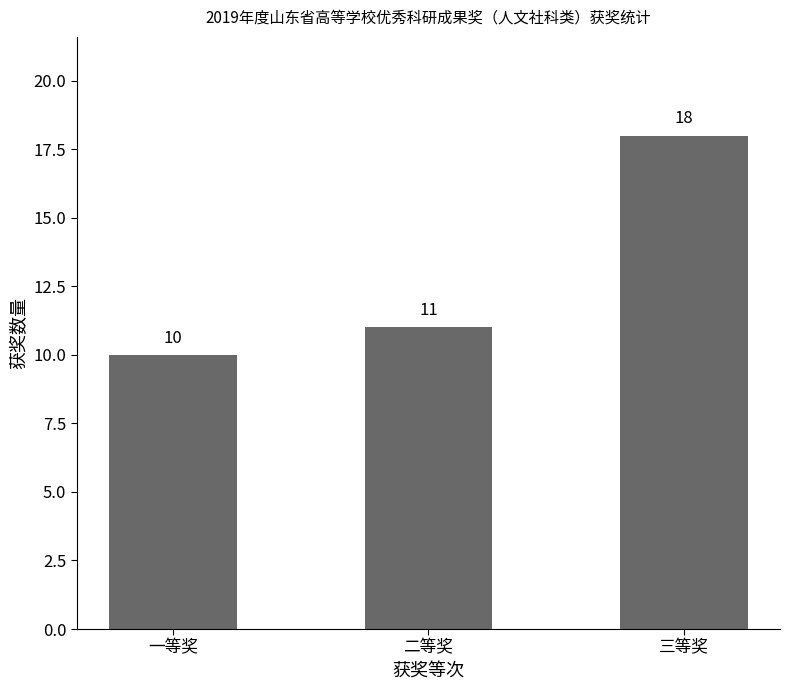

Which category has the highest value across all series?

三等奖